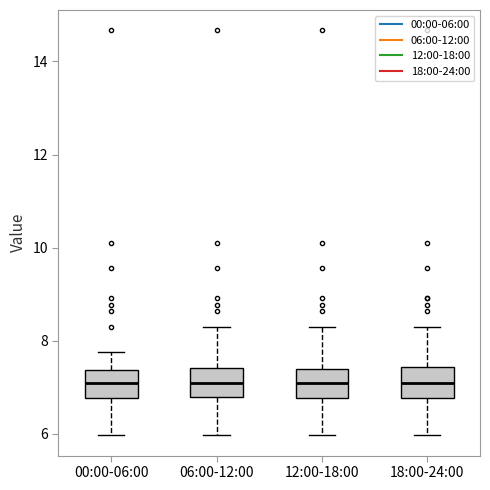

Where is the upper edge of the box for 06:00-12:00 on the y-axis? The values are not printed on the chart, so give them approximately, as read against the axis.

7.4